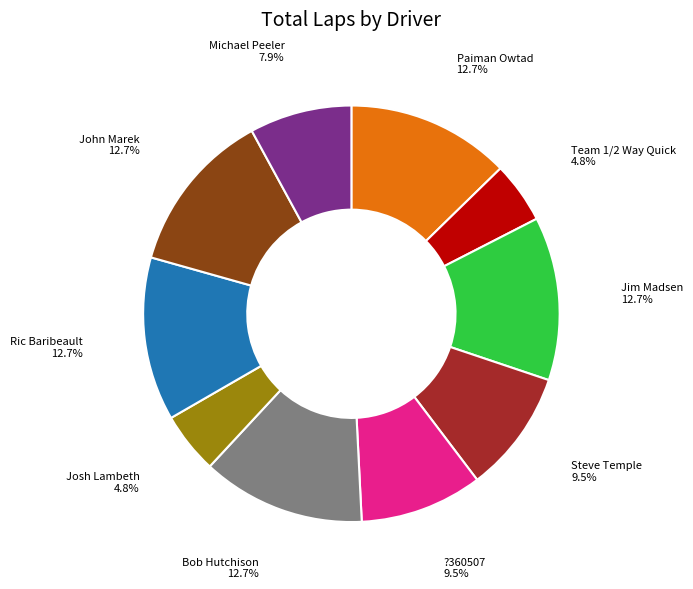

Is there any slice that represents more than half of the pie?

No